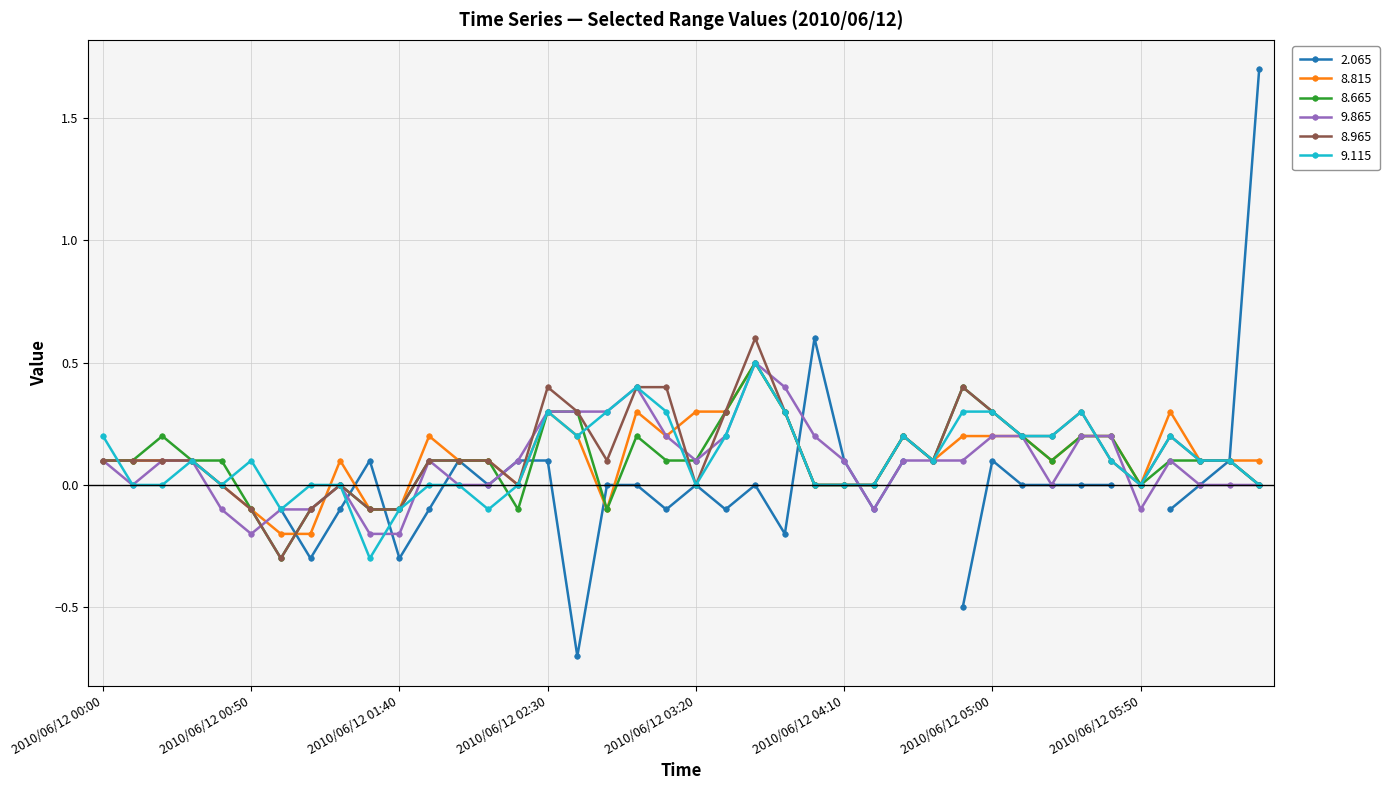

What is the maximum value for 8.665?

0.5